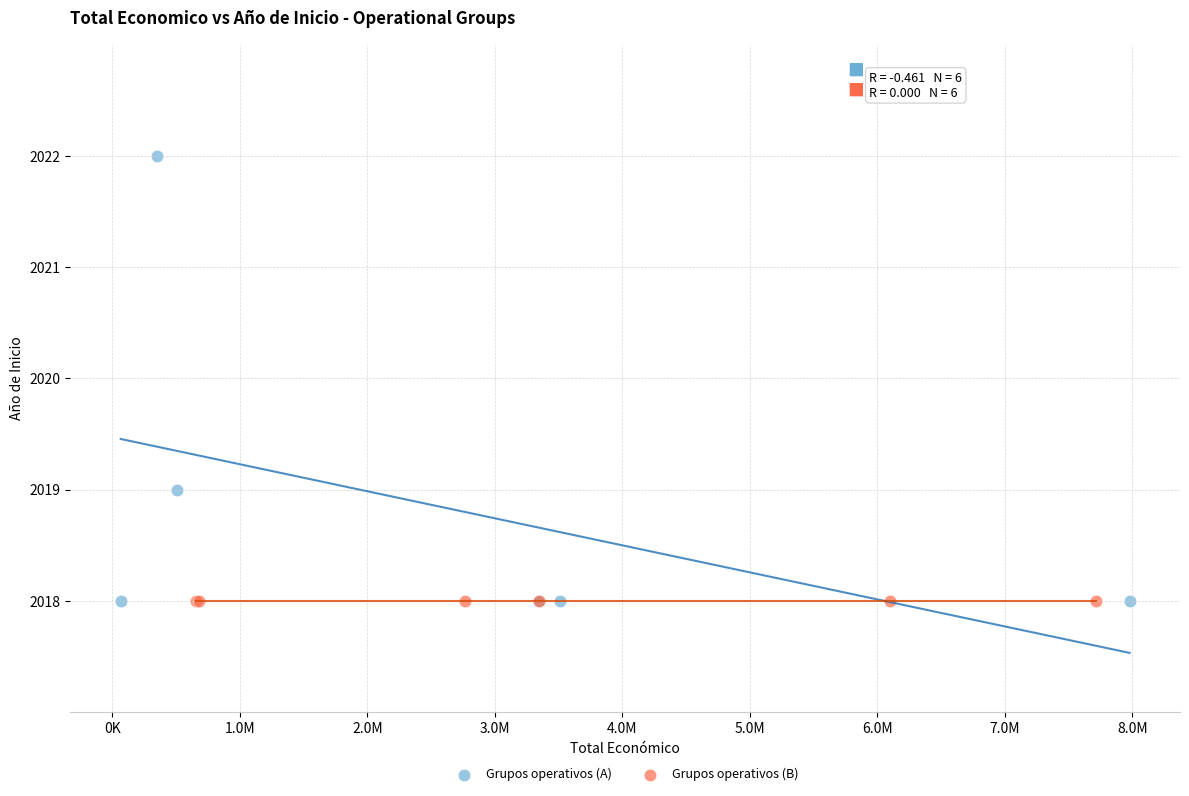

Which series reaches the maximum Y coordinate?

Grupos operativos (A)